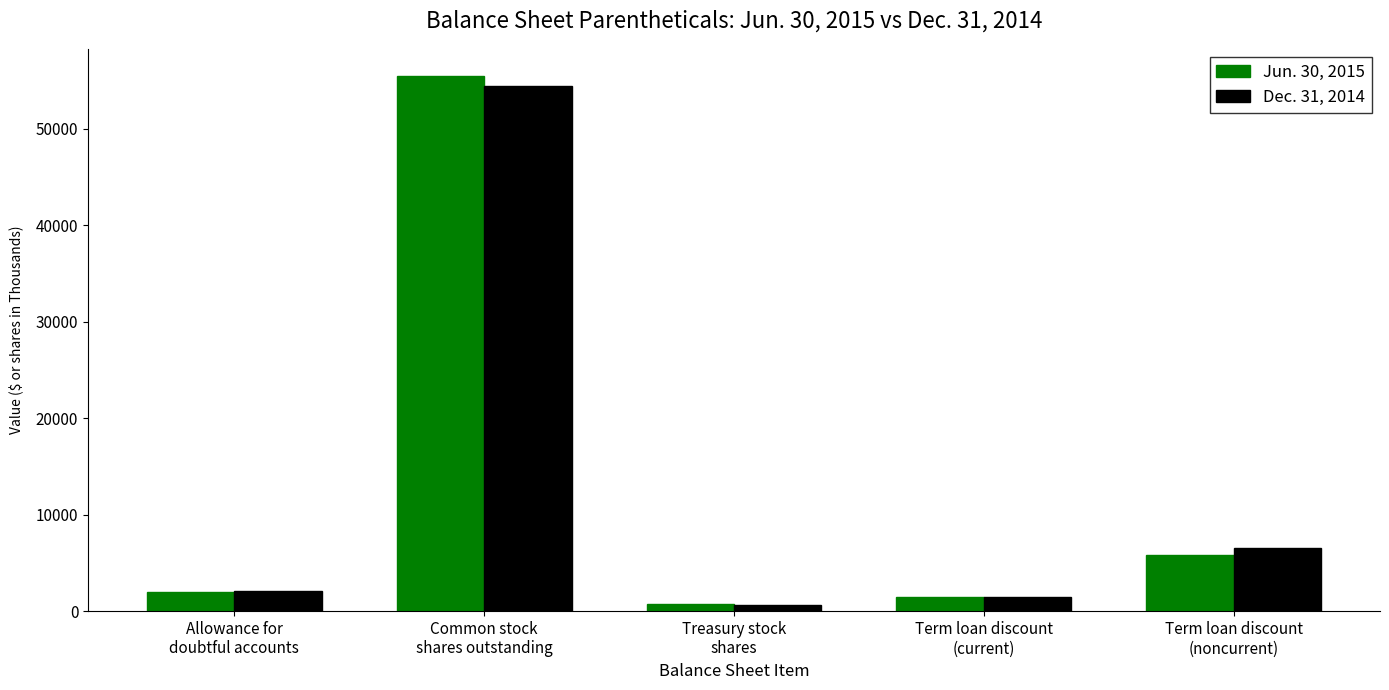

Reading left to right, transcribe all the data shown in this chart.

Jun. 30, 2015: 1949	55521	713	1502	5788
Dec. 31, 2014: 2121	54410	621	1463	6543